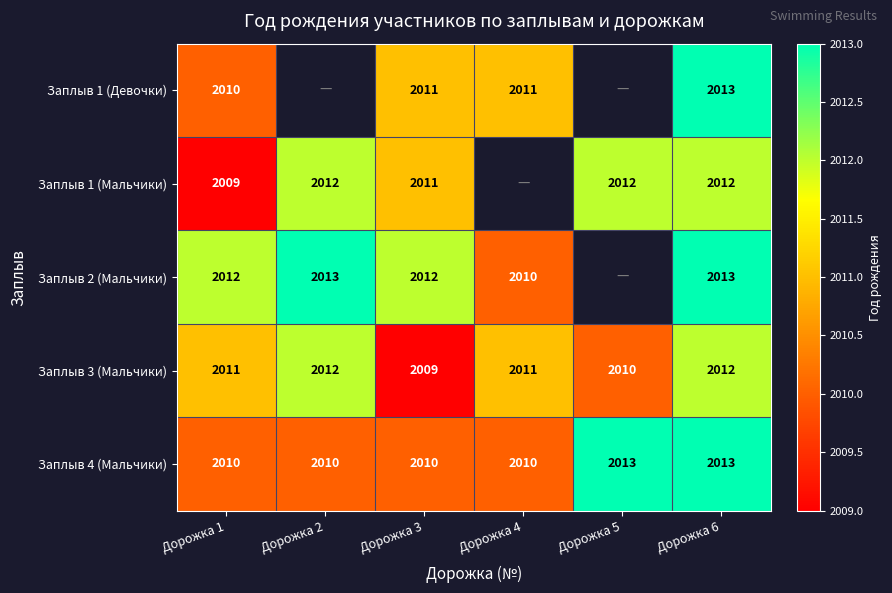

What is the spread (max minus min) of values at Дорожка 1?

3